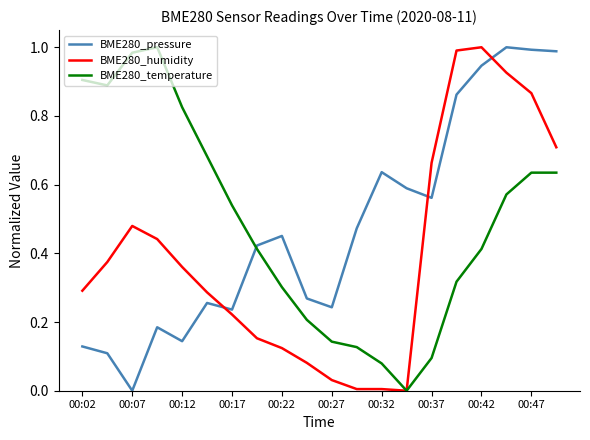

Is this an area chart (filled region under the line)?

No